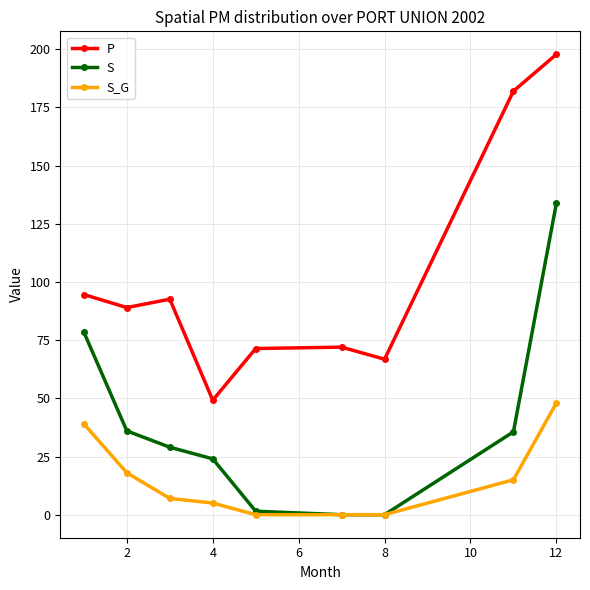

What are all the series names shown in the legend?

P, S, S_G